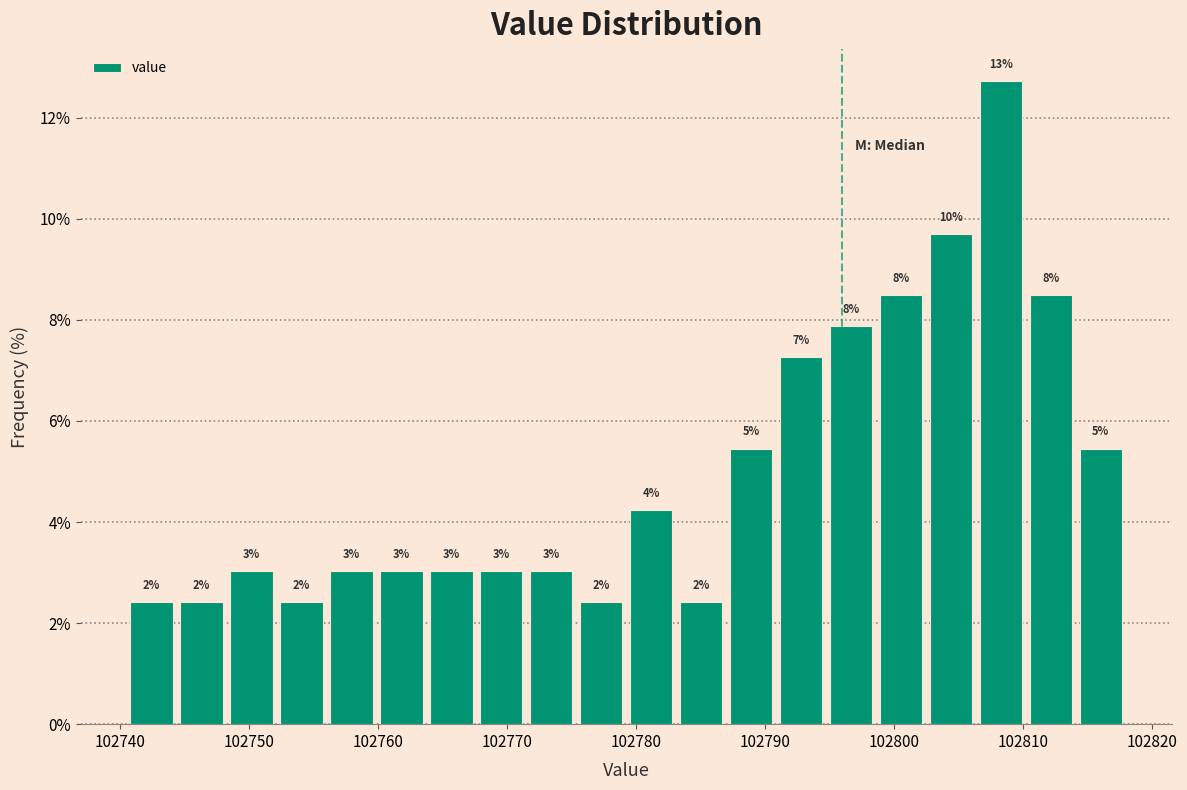

Around what value on the x-axis is the tallest bar? Give the approximate position of its centre, as read against the axis.

102808